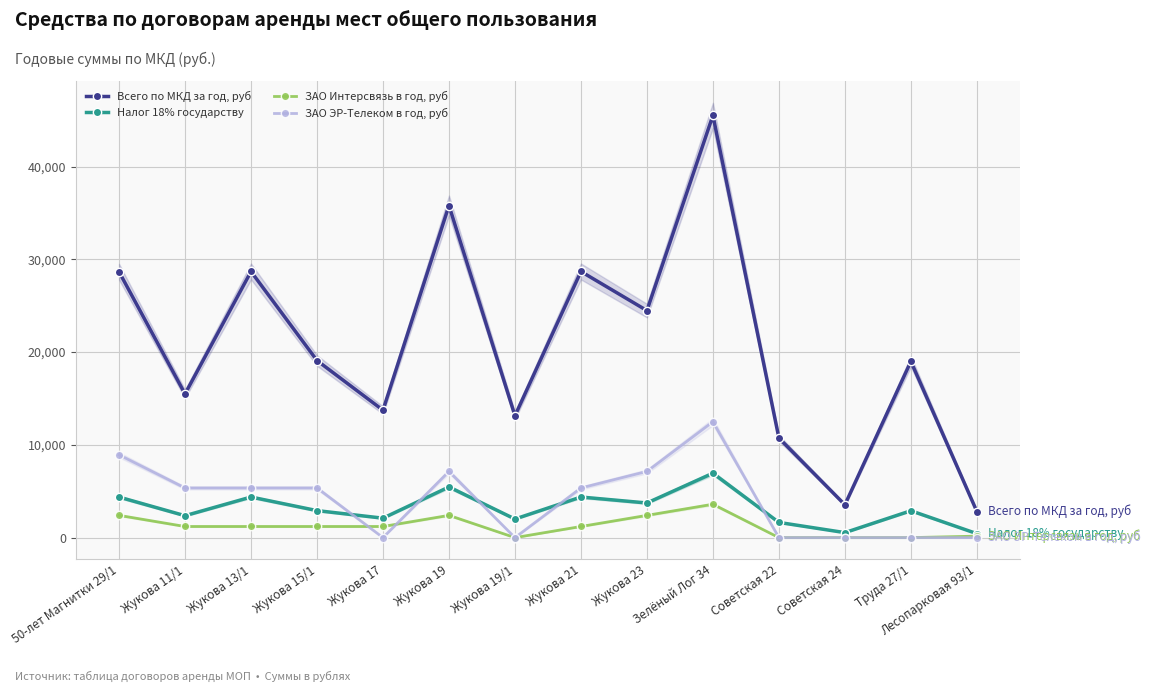

Is this an area chart (filled region under the line)?

No